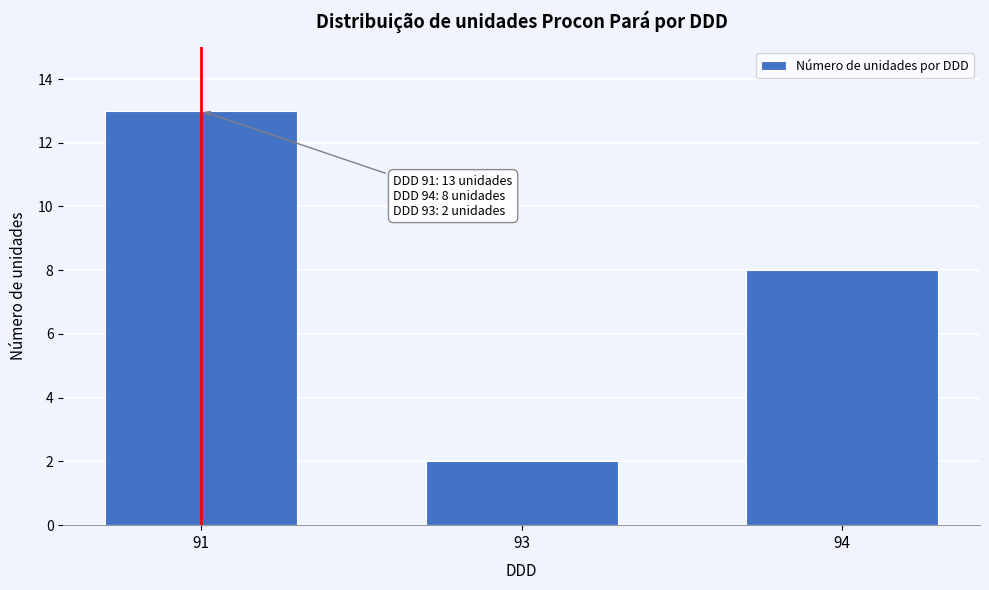

Reading right to left, transcribe all the data shown in this chart.

8	2	13